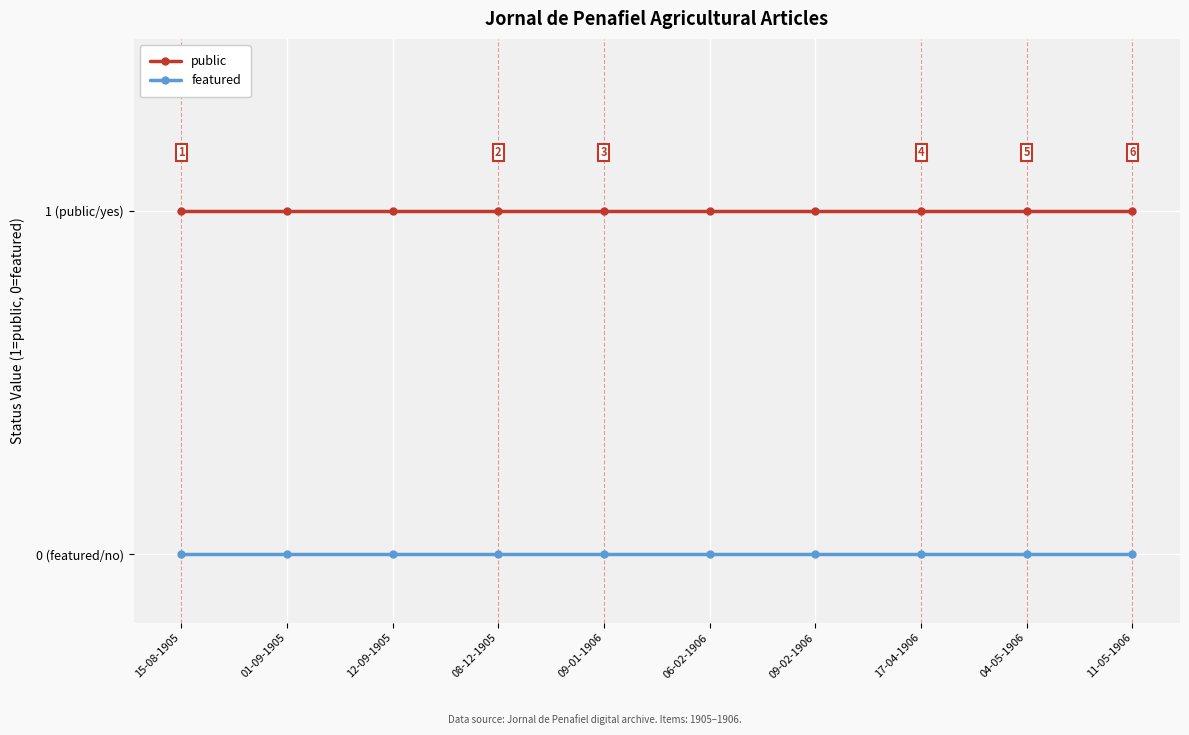

What are all the series names shown in the legend?

public, featured